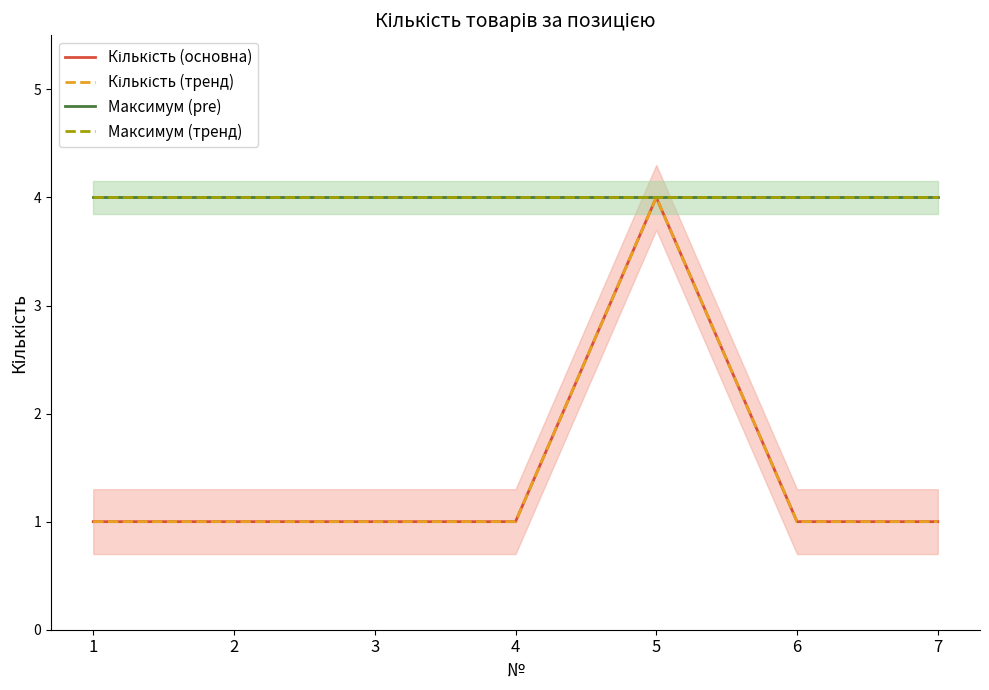

Rank the series by their maximum value, from highest to lowest.

Кількість (основна), Кількість (тренд), Максимум (pre), Максимум (тренд)